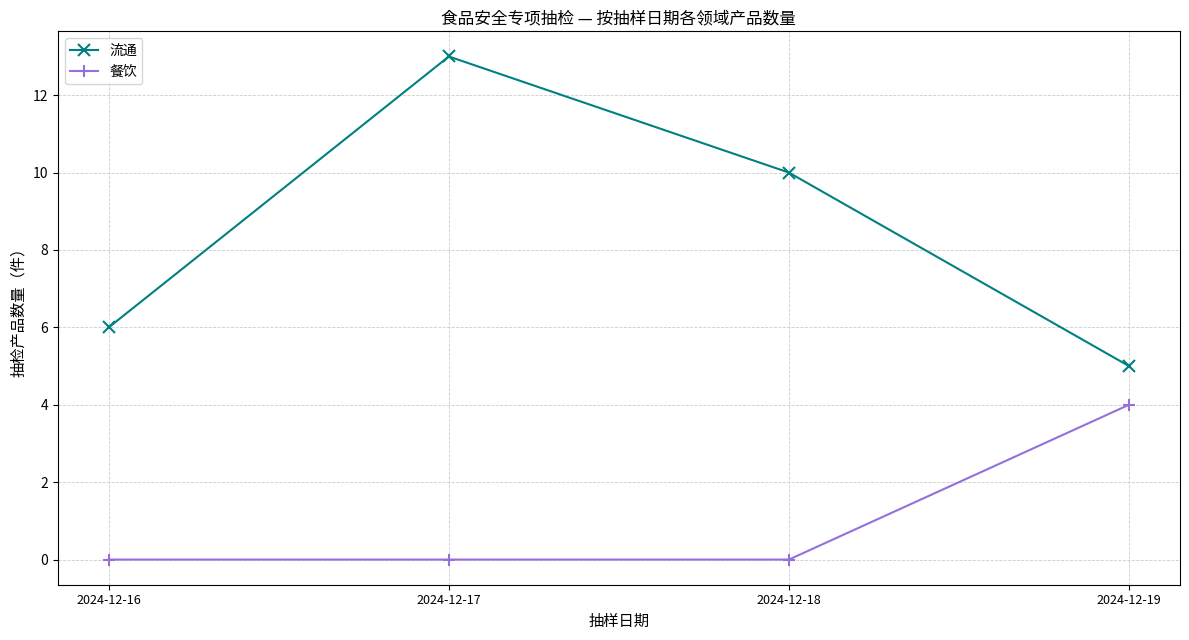

What is the difference between the 餐饮 values at 2024-12-17 and 2024-12-19?

4